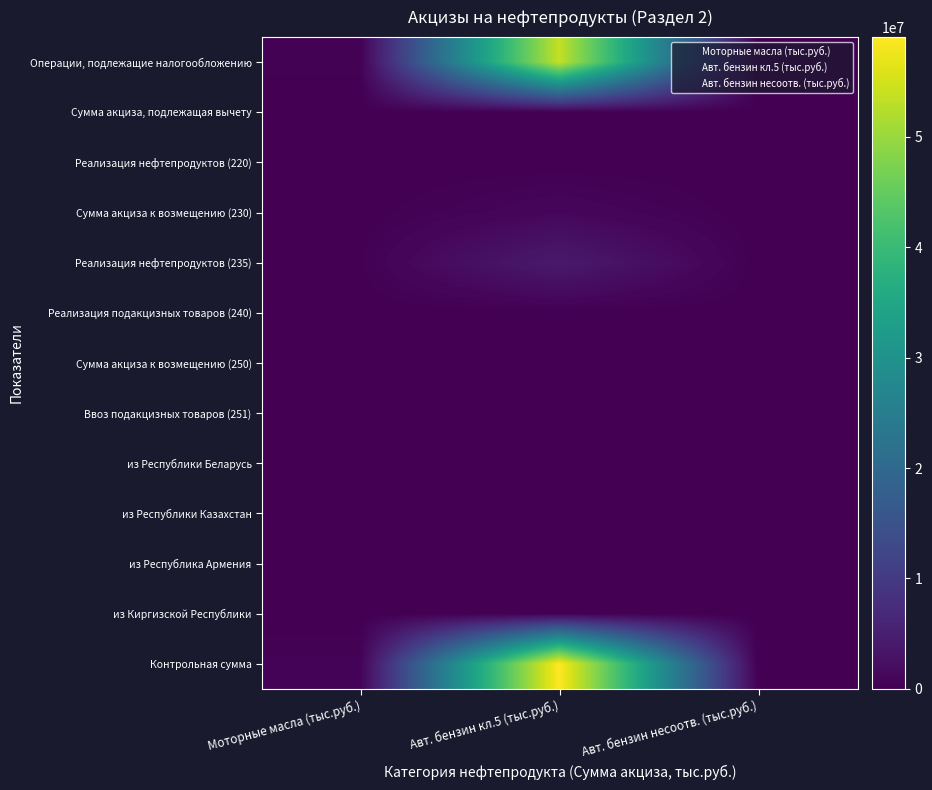

Which series has the largest total across all categories?

Контрольная сумма